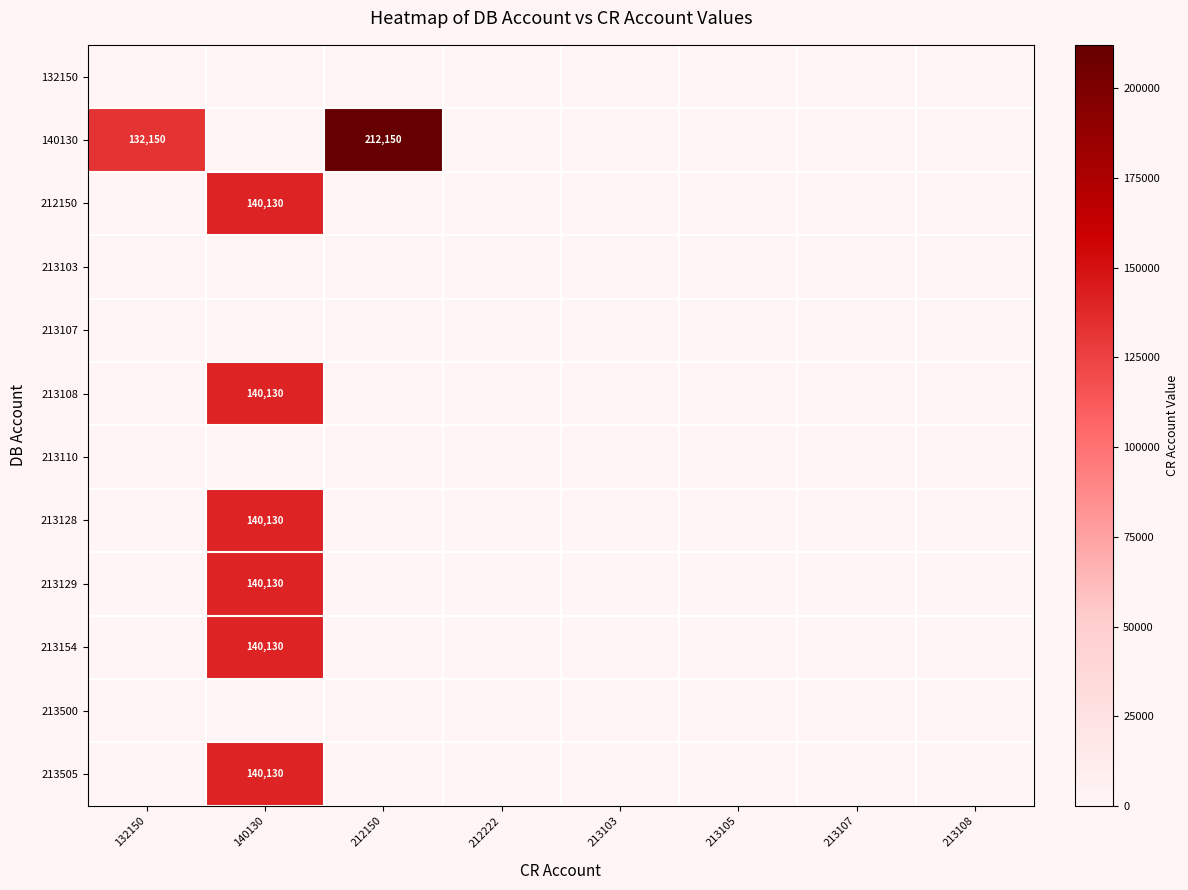

What is the total value across all series at 132150?

132150